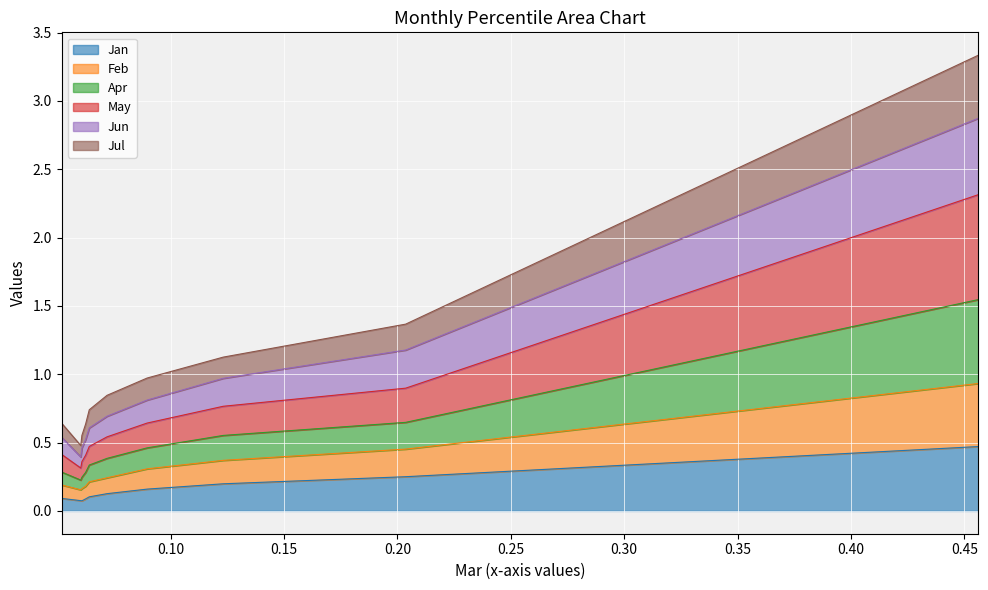

At how many categories does at least one series exceed 0?

10